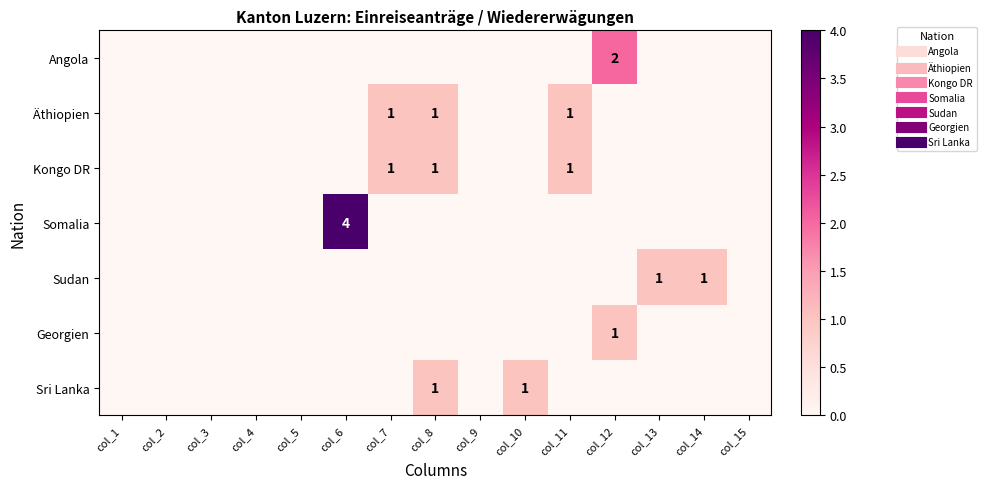

What is the maximum value for Sri Lanka?

1